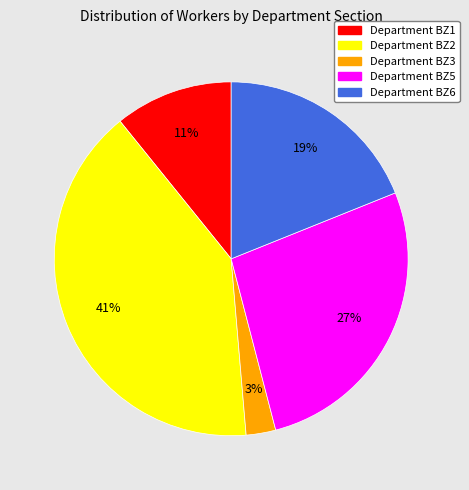

Is there a majority slice in this chart?

No